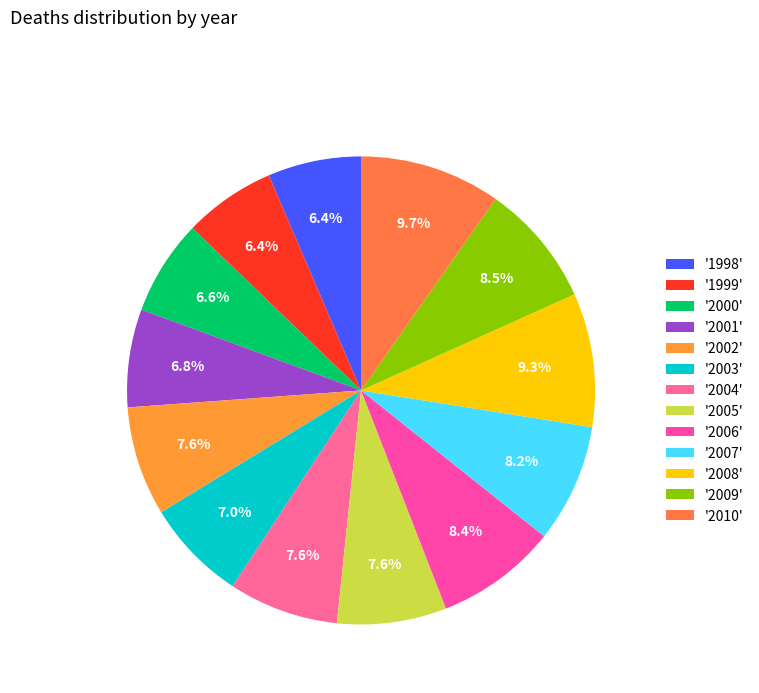

How many segments does this pie chart have?

13